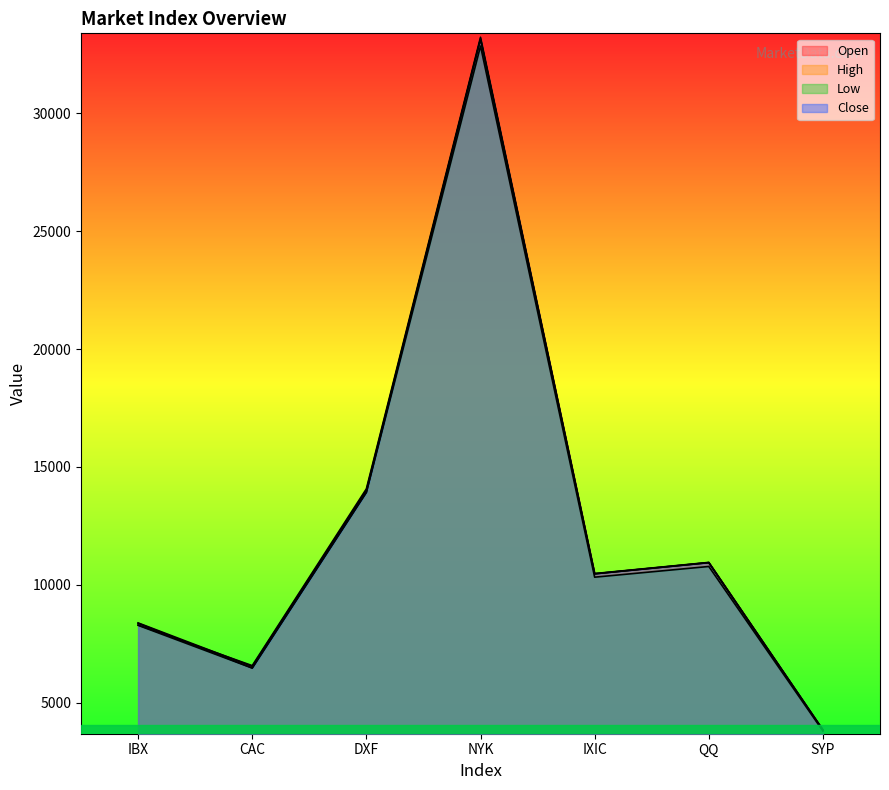

What is the average value of the Open series?

12491.6